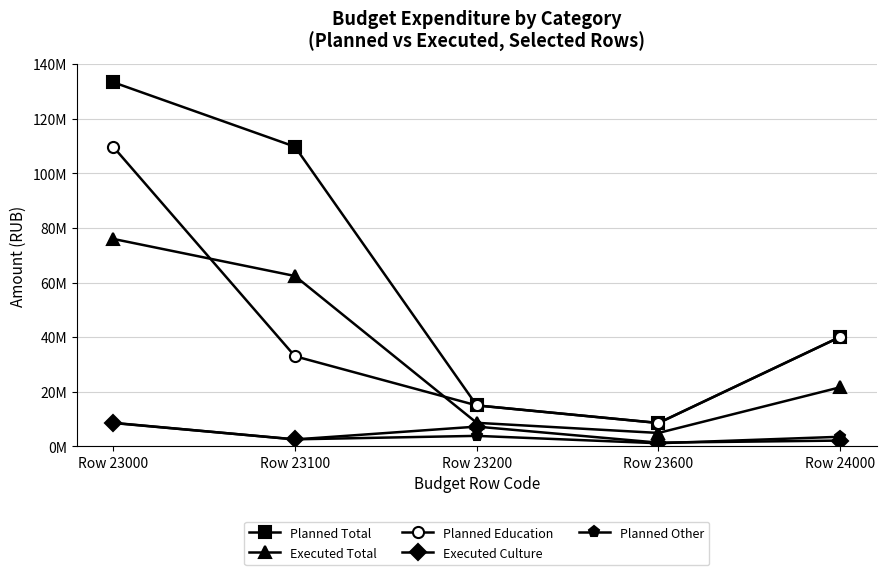

Reading right to left, what are all the values shown in this chart?

Planned Total: Row 24000=40146507.9	Row 23600=8587305.0	Row 23200=15032589.9	Row 23100=109806574.0	Row 23000=133426468.9
Executed Total: Row 24000=21680956.2	Row 23600=4939767.6	Row 23200=8652593.0	Row 23100=62440434.2	Row 23000=76032794.8
Planned Education: Row 24000=40146507.9	Row 23600=8587305.0	Row 23200=15032589.9	Row 23100=33050309.0	Row 23000=109806574.0
Executed Culture: Row 24000=2149968.7	Row 23600=1388286.4	Row 23200=7264306.7	Row 23100=2563517.5	Row 23000=8652593.0
Planned Other: Row 24000=3545301.7	Row 23600=1167203.0	Row 23200=3874800.3	Row 23100=2603644.9	Row 23000=8587305.0